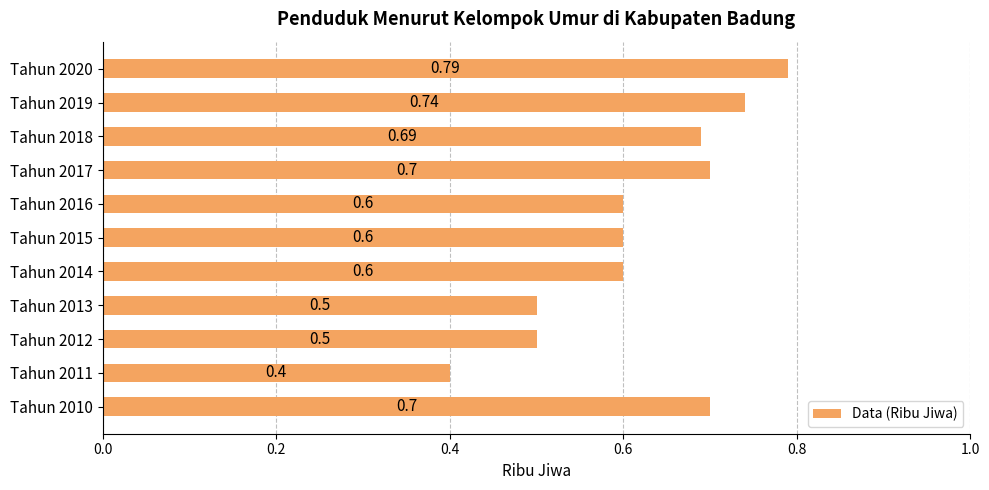

Which label corresponds to the largest value in the chart?

Tahun 2020